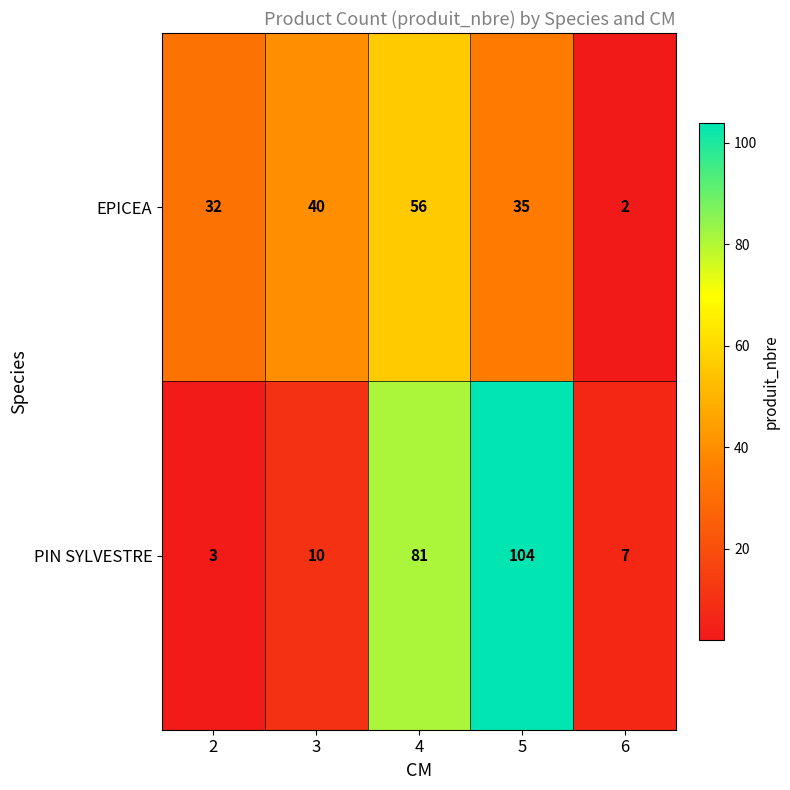

Which label corresponds to the largest value in the chart?

5